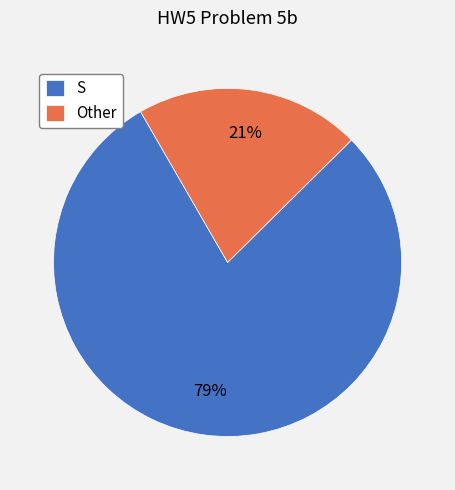

To the nearest percent, what is the combined percentage of S and Other?

100%